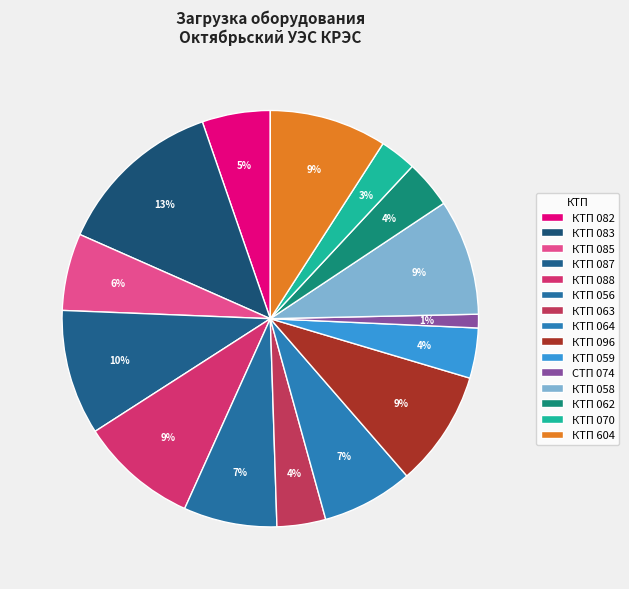

Is there a majority slice in this chart?

No